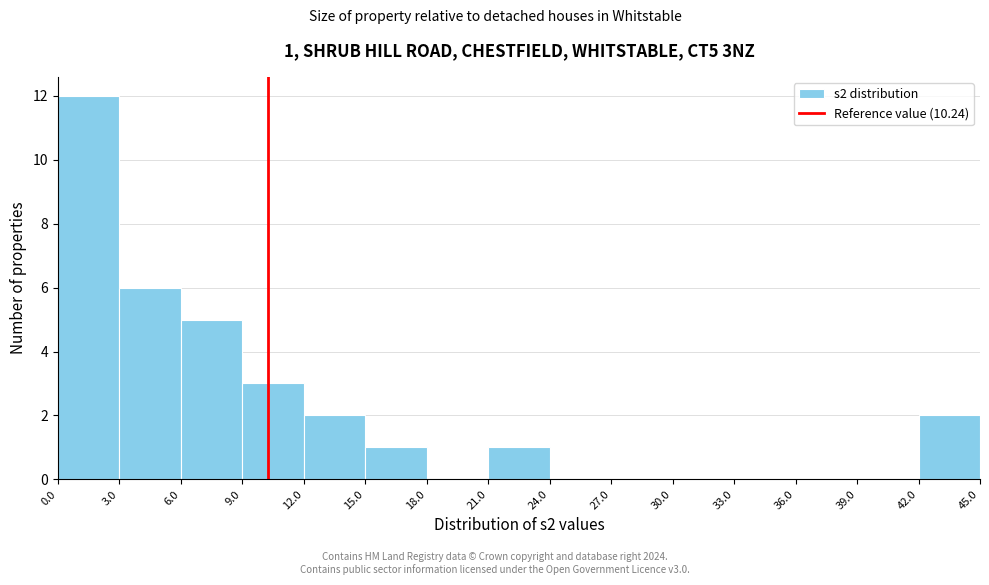

Which range on the x-axis has the tallest bar?

0.0 to 3.0